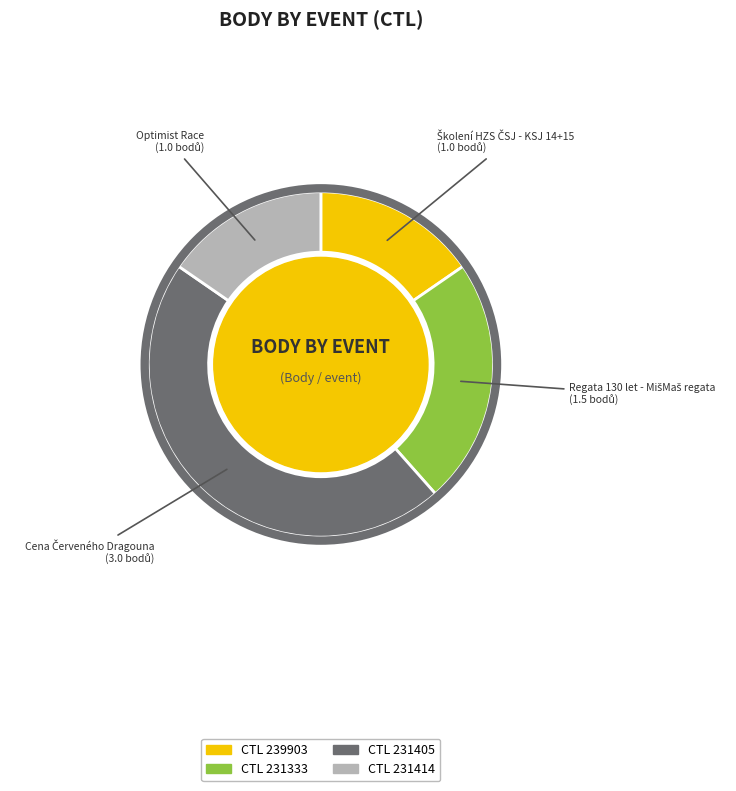

Is there any slice that represents more than half of the pie?

No